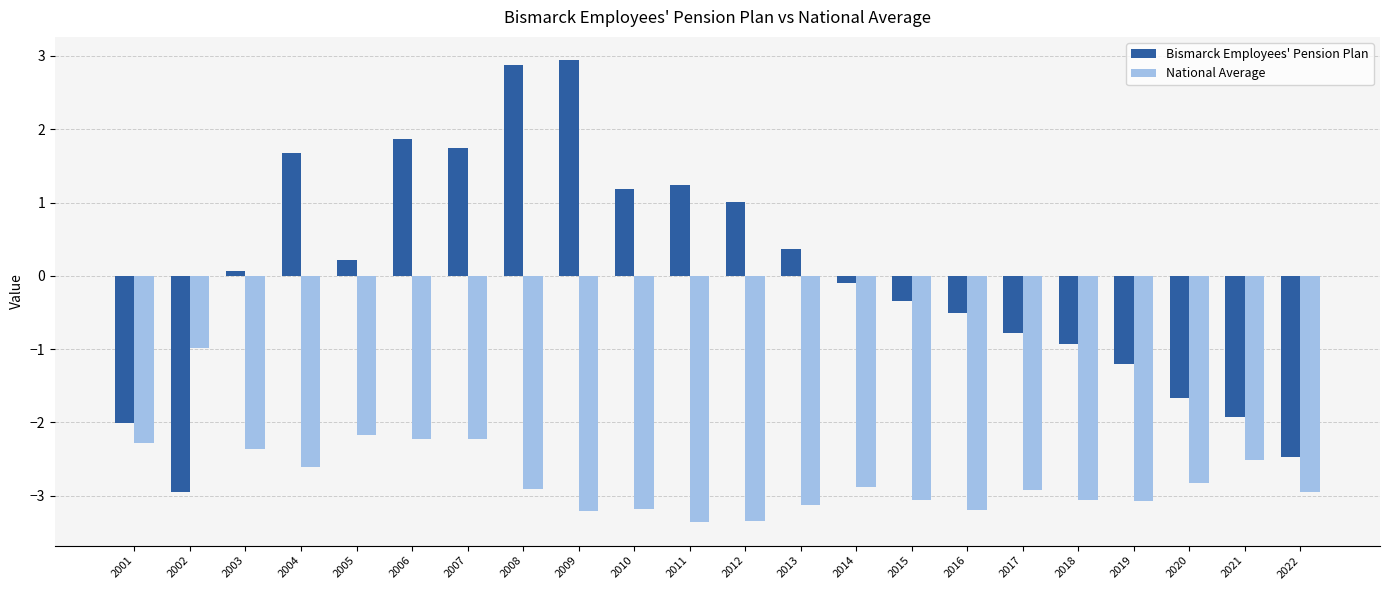

What is the total value across all series at 2006?

-0.4